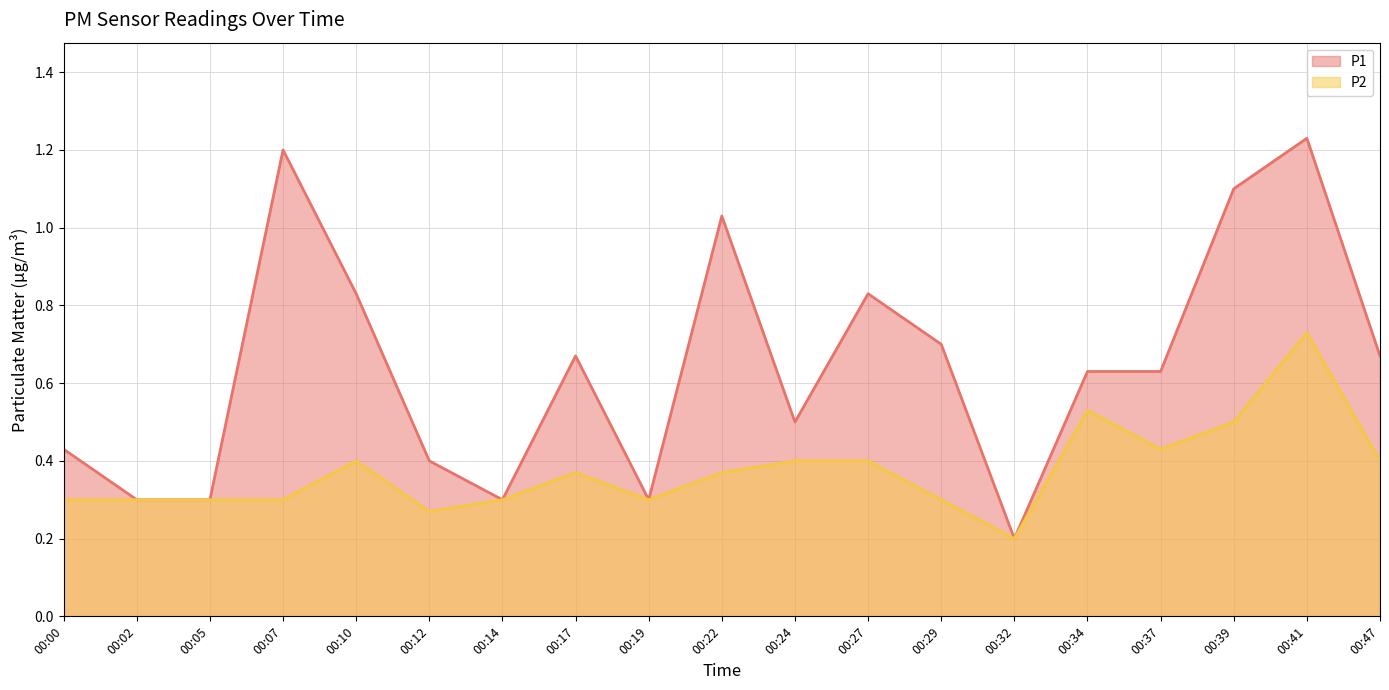

How many lines are shown in the chart?

2